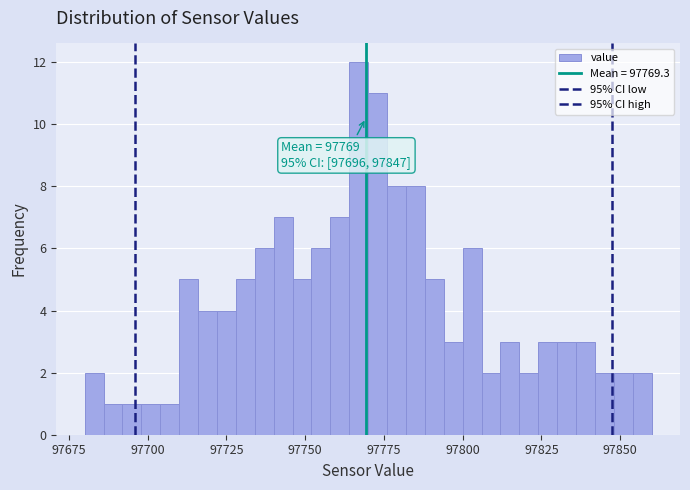

Read against the x-axis, roughly where is the centre of the tallest bar?

97765